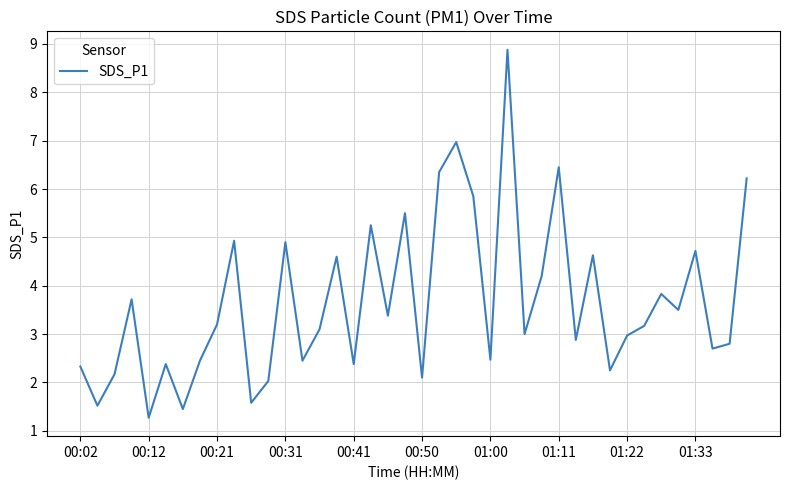

What is the difference between the maximum and minimum values?

7.6